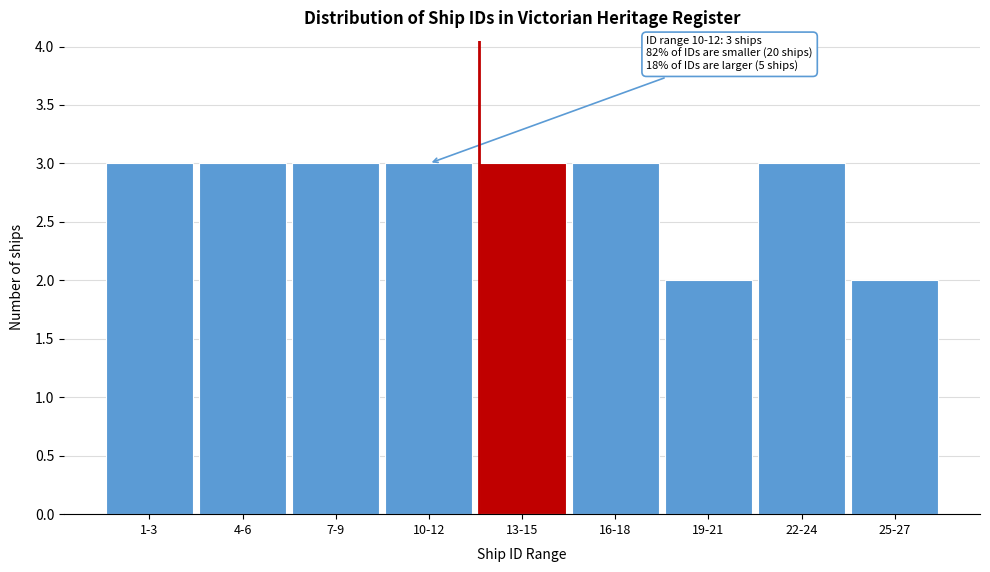

Reading left to right, what are all the values shown in this chart?

1-3=3	4-6=3	7-9=3	10-12=3	13-15=3	16-18=3	19-21=2	22-24=3	25-27=2